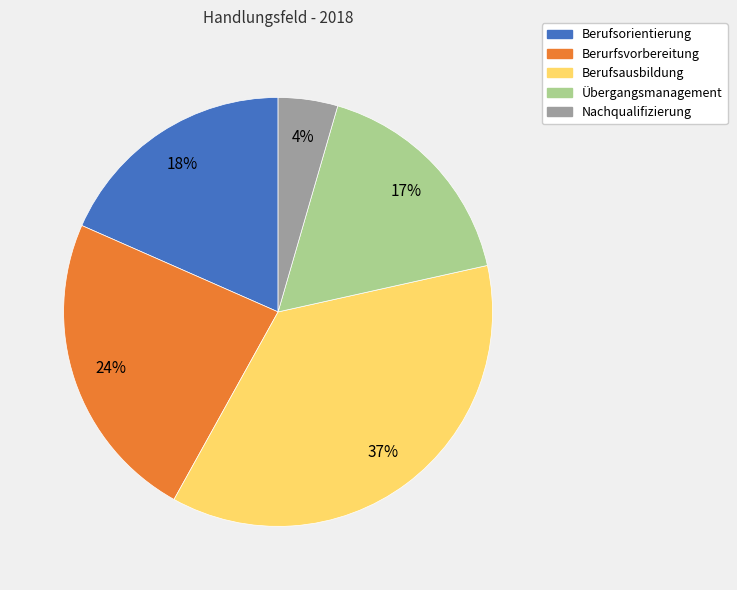

Is there a majority slice in this chart?

No